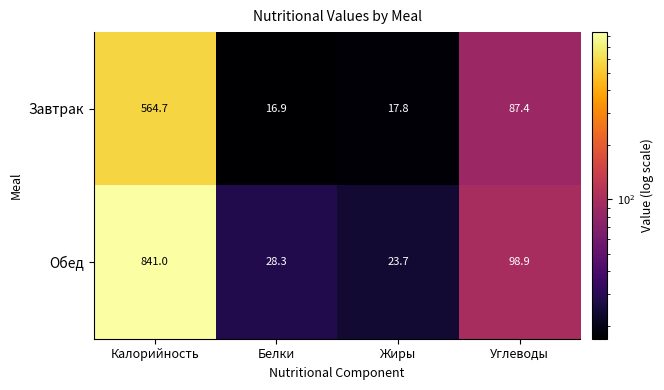

What is the difference between the Завтрак values at Жиры and Калорийность?

546.9